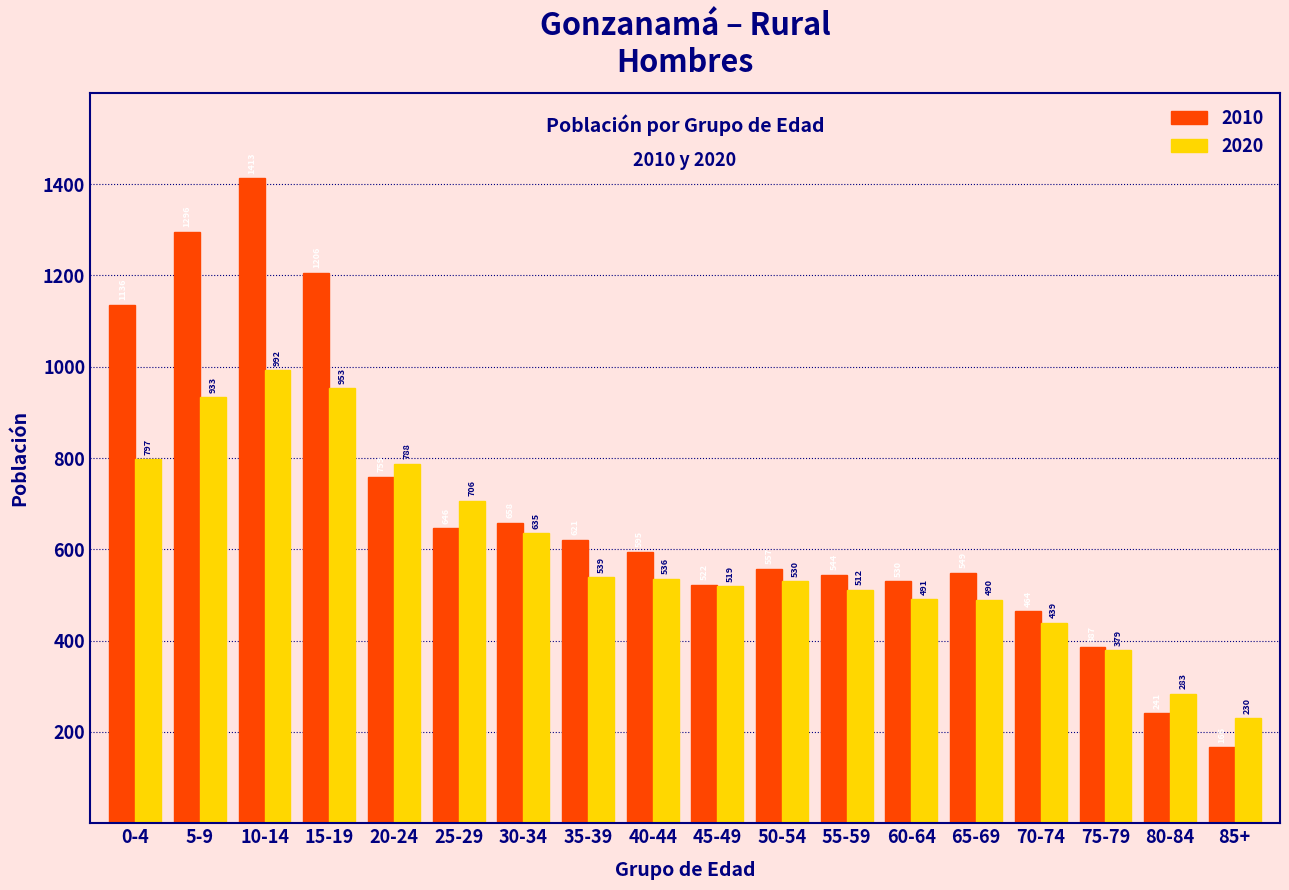

Reading right to left, what are all the values shown in this chart?

2010: 85+=166	80-84=241	75-79=387	70-74=464	65-69=549	60-64=530	55-59=544	50-54=557	45-49=522	40-44=595	35-39=621	30-34=658	25-29=646	20-24=759	15-19=1206	10-14=1413	5-9=1296	0-4=1136
2020: 85+=230	80-84=283	75-79=379	70-74=439	65-69=490	60-64=491	55-59=512	50-54=530	45-49=519	40-44=536	35-39=539	30-34=635	25-29=706	20-24=788	15-19=953	10-14=992	5-9=933	0-4=797